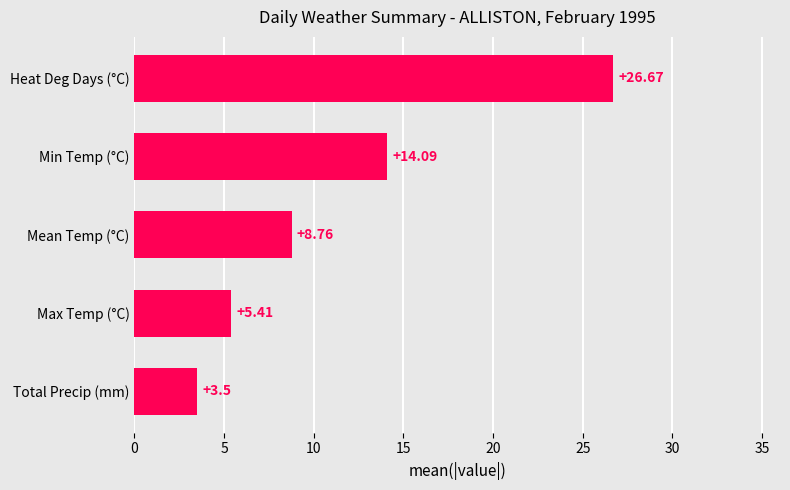

Does the chart contain any negative values?

No